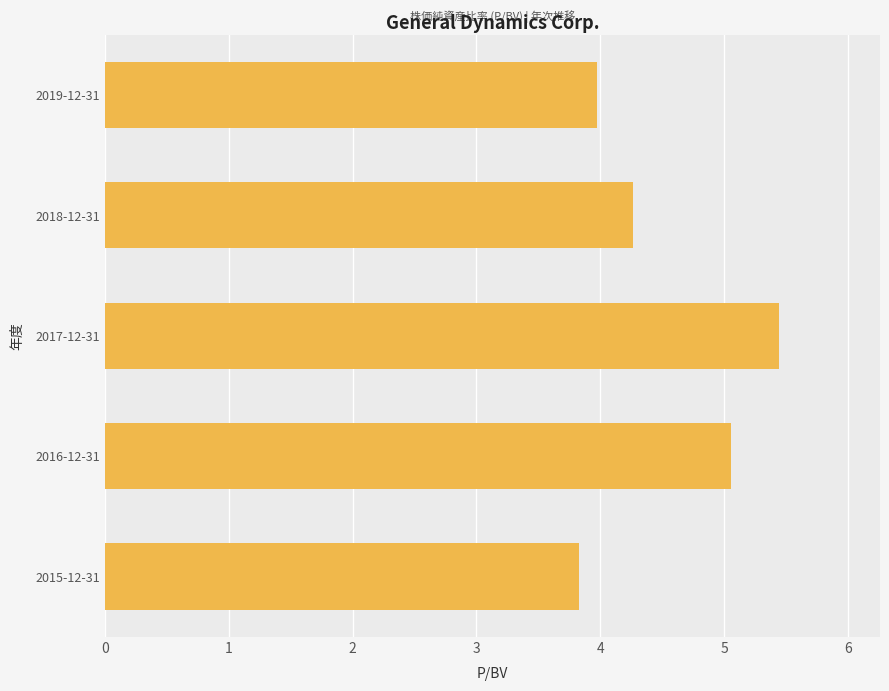

What is the sum of the values at 2016-12-31 and 2019-12-31?

9.0